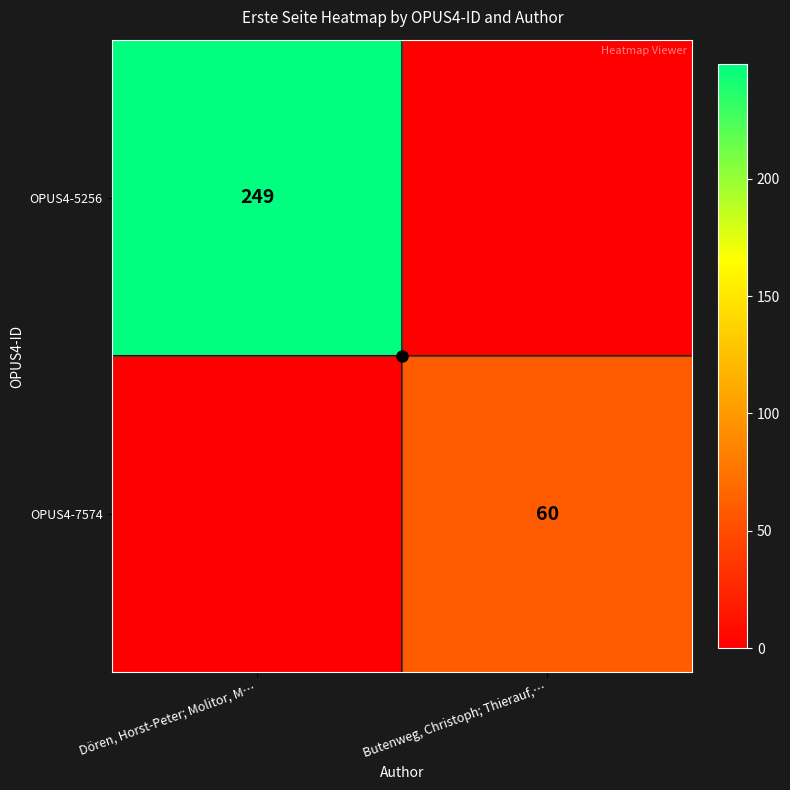

How many values in OPUS4-5256 are above zero?

1